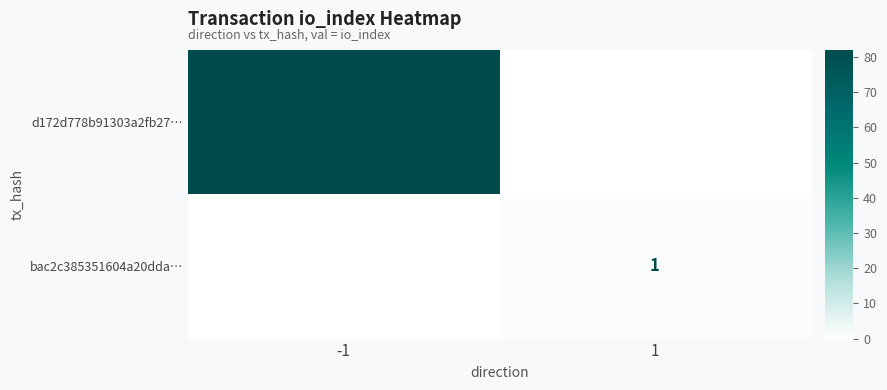

True or false: bac2c385351604a20dda… has a value of 0 at 1.

False